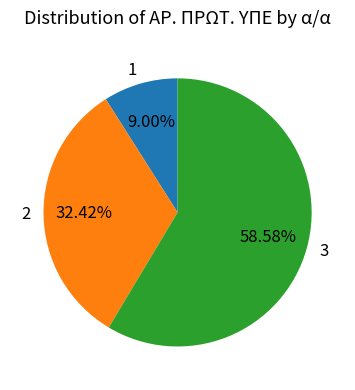

To the nearest percent, what percentage of the pie is 2?

32%